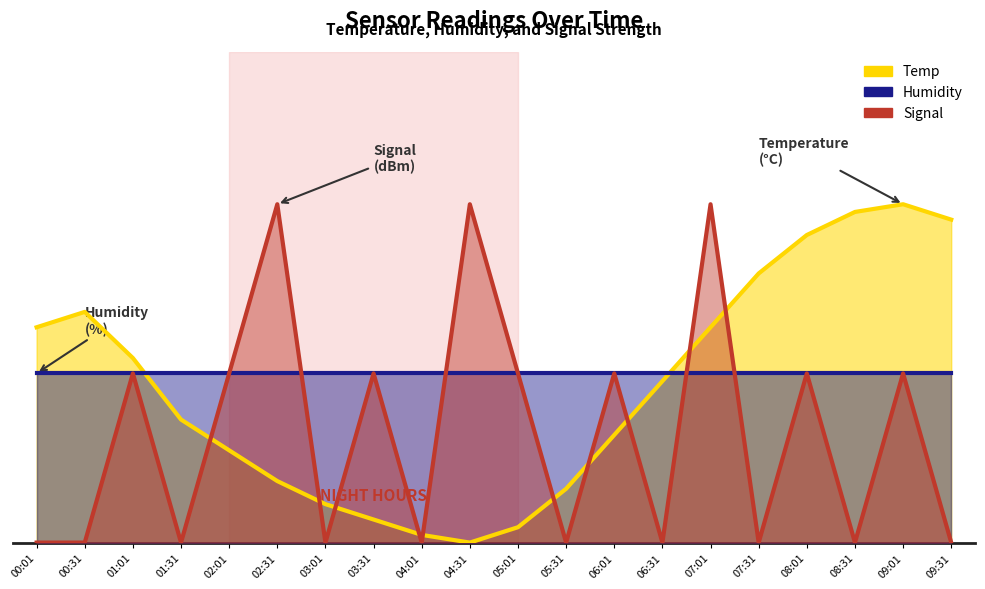

Between 05:01 and 00:01, which is larger?

00:01